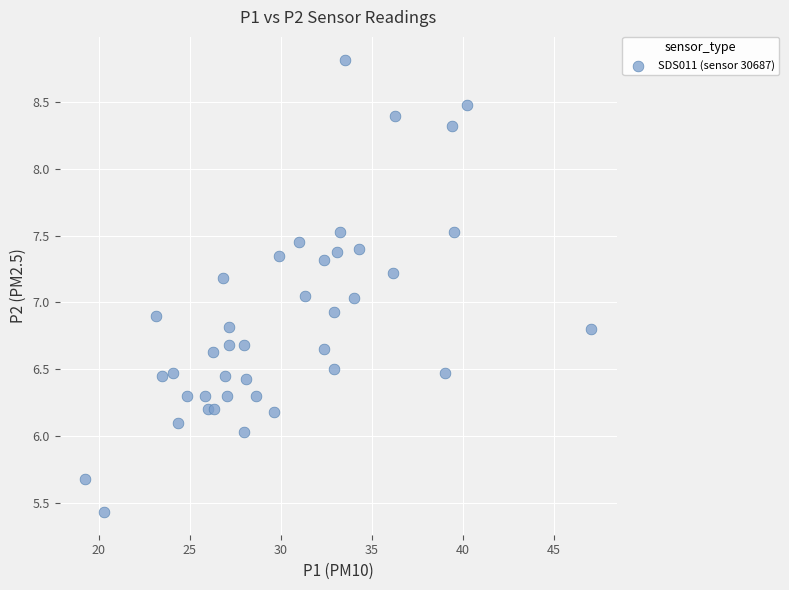

What is the range of Y values (max minus min)?

3.4